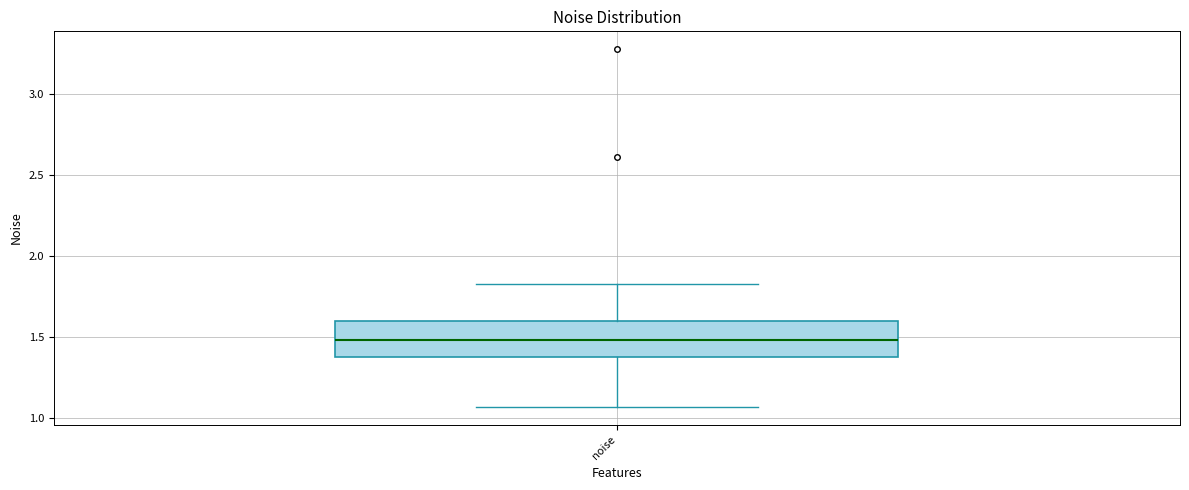

Read this box plot against the y-axis: the position of the median line, the range covered by the box, and the ends of both whiskers. The values are not printed on the chart, so give them approximately, as read against the axis.

median 1.50, box 1.40 to 1.60, whiskers 1.05 to 1.80